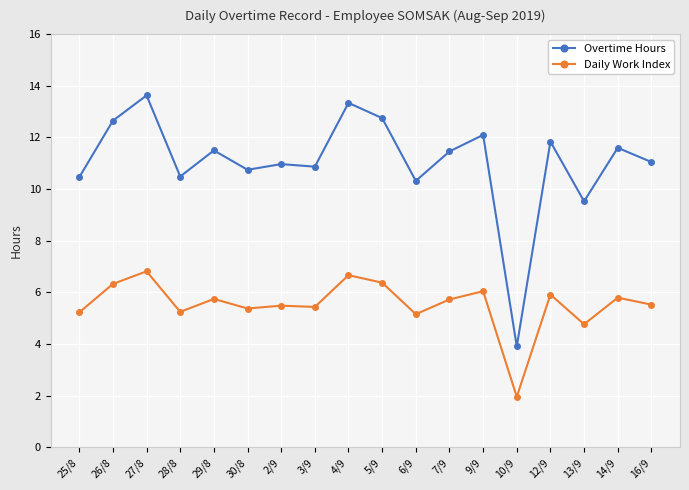

In Daily Work Index, how many points are lower than both neighbors (excluding endpoints)?

6